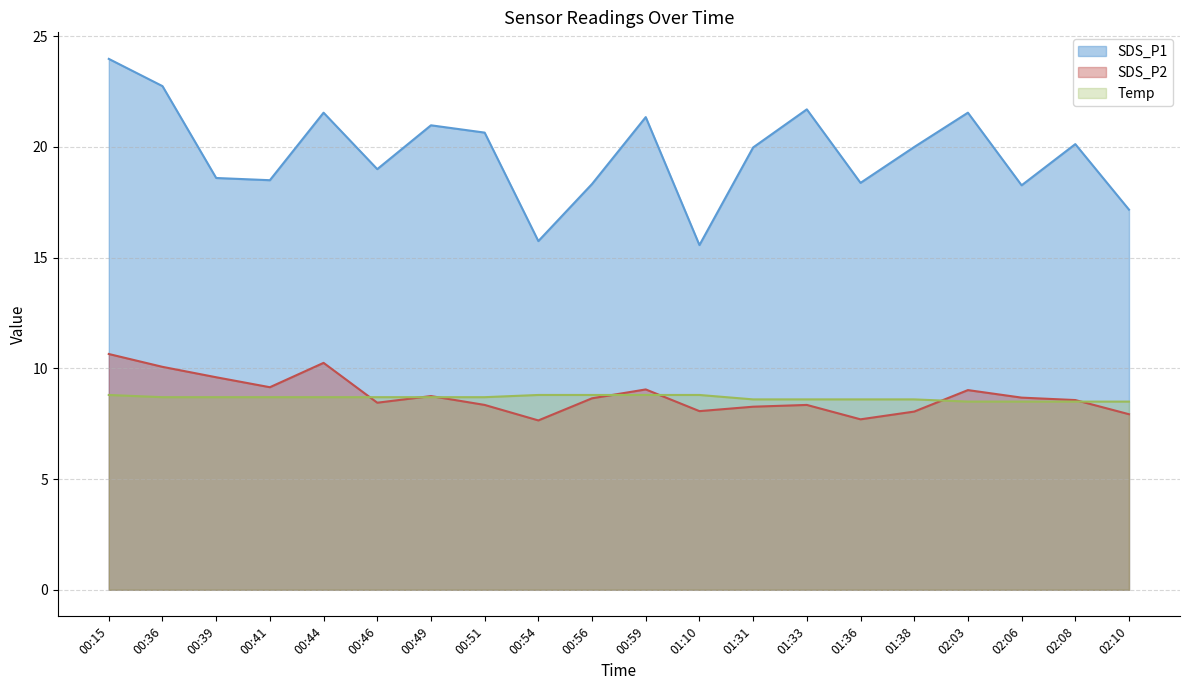

True or false: SDS_P2 and SDS_P1 cross at least once.

False